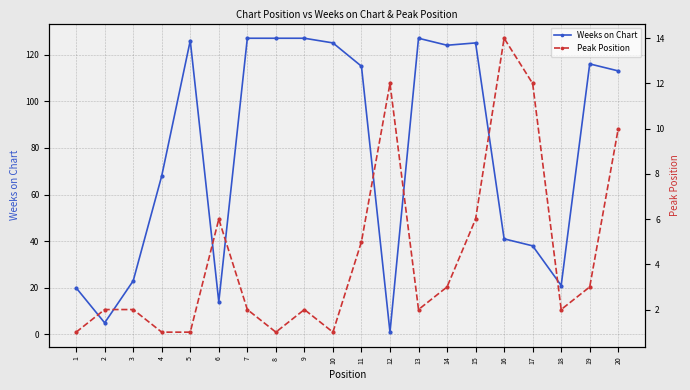

How many categories are shown in the chart?

20